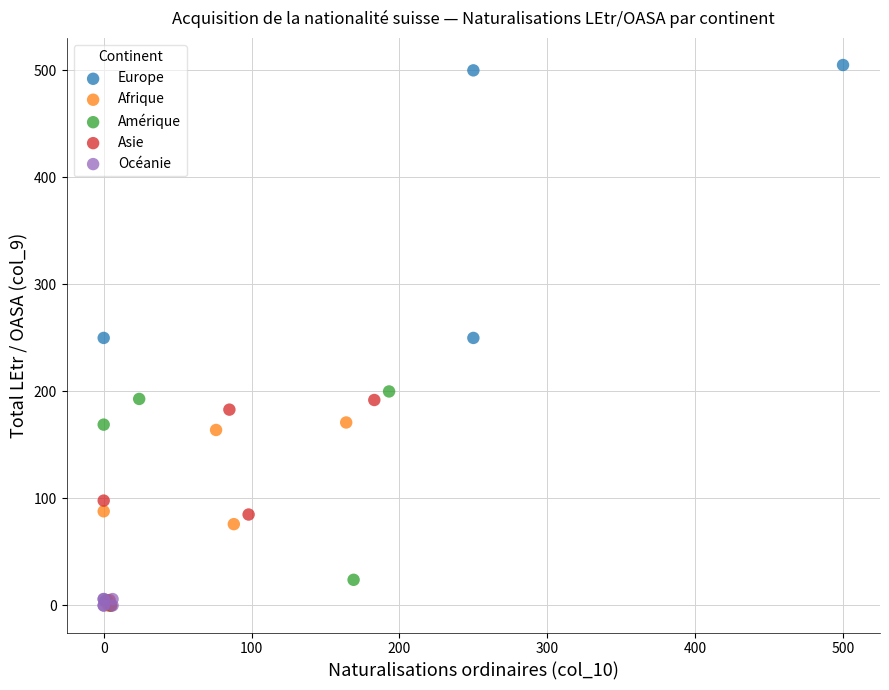

Which series has the largest Y range (max minus min)?

Europe